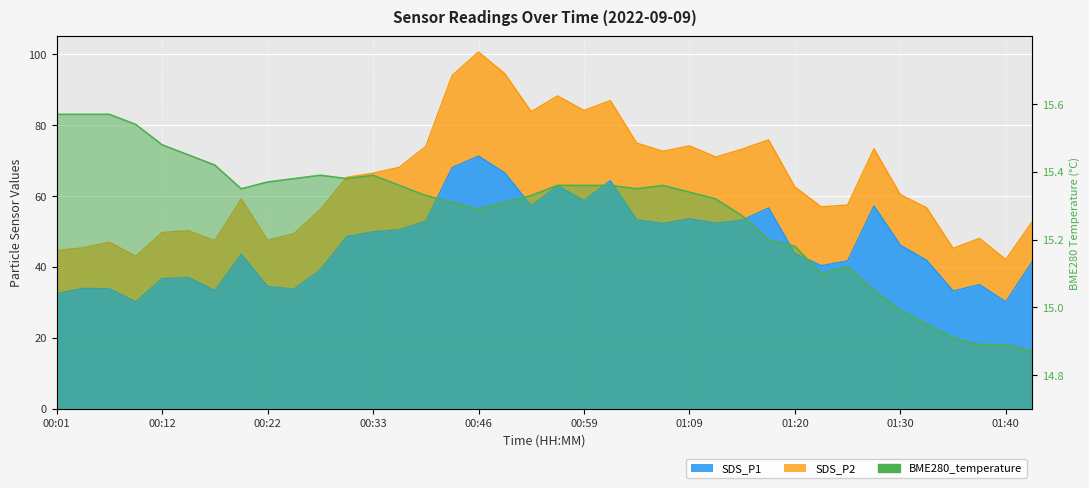

What is the maximum value shown in the chart?

71.3